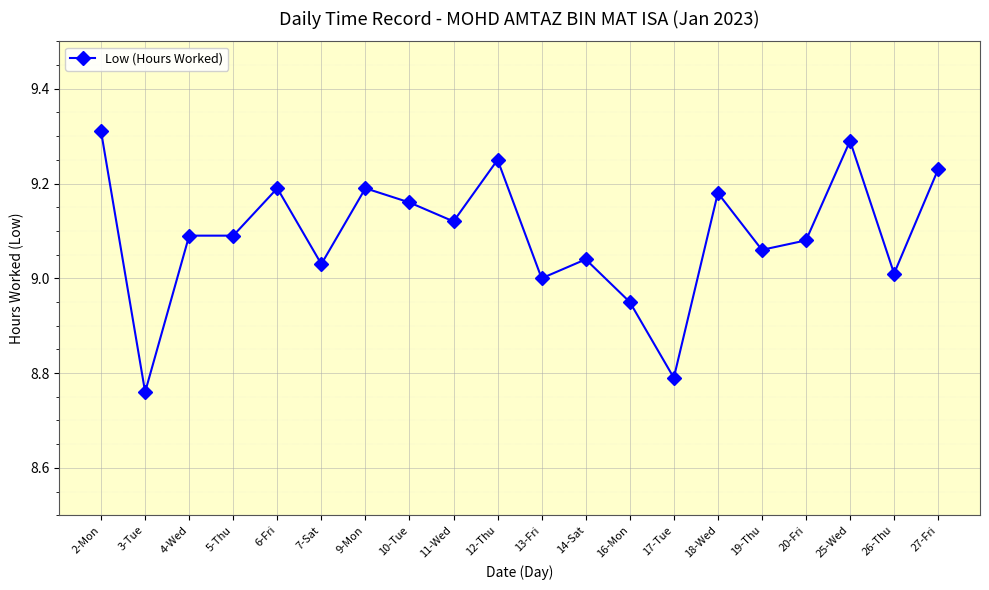

How many lines are shown in the chart?

1